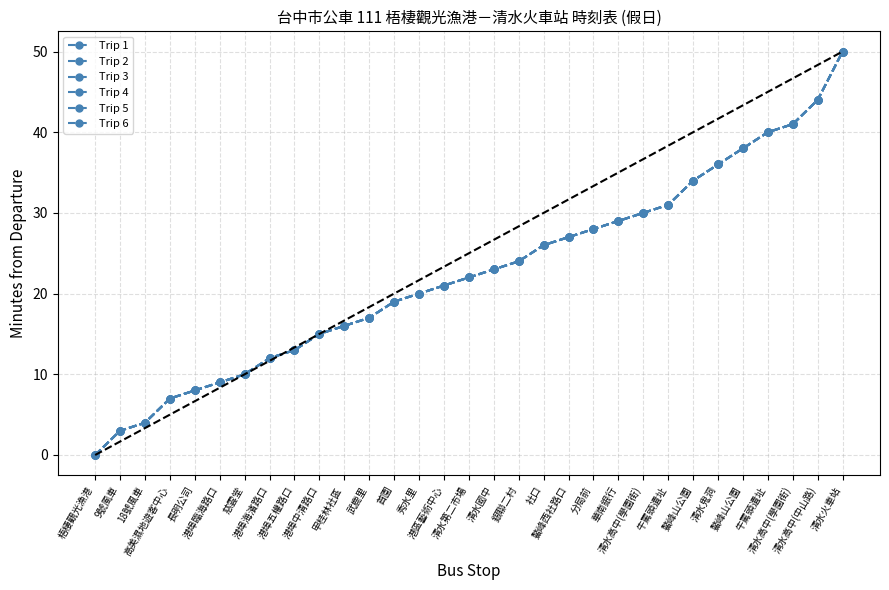

Does the chart have visible grid lines?

Yes